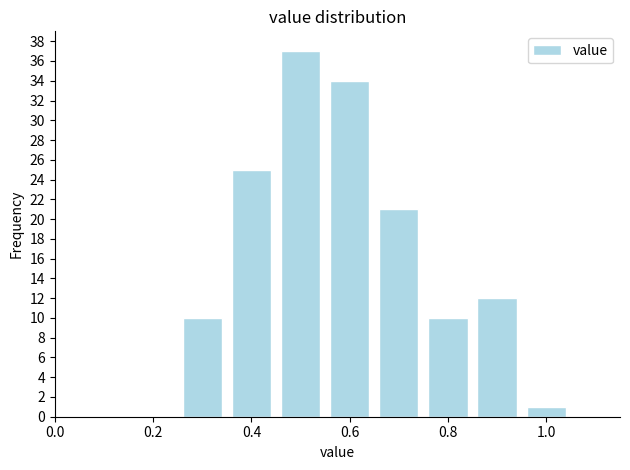

Reading left to right, transcribe this chart: for each bar, give the range it covers on the x-axis and its height. Neither the bar edges nor the heights are printed on the chart, so give them approximately, as read against the axes.

0.05 to 0.15: 0
0.15 to 0.25: 0
0.25 to 0.35: 10
0.35 to 0.45: 25
0.45 to 0.55: 37
0.55 to 0.65: 34
0.65 to 0.75: 21
0.75 to 0.85: 10
0.85 to 0.95: 12
0.95 to 1.05: 1